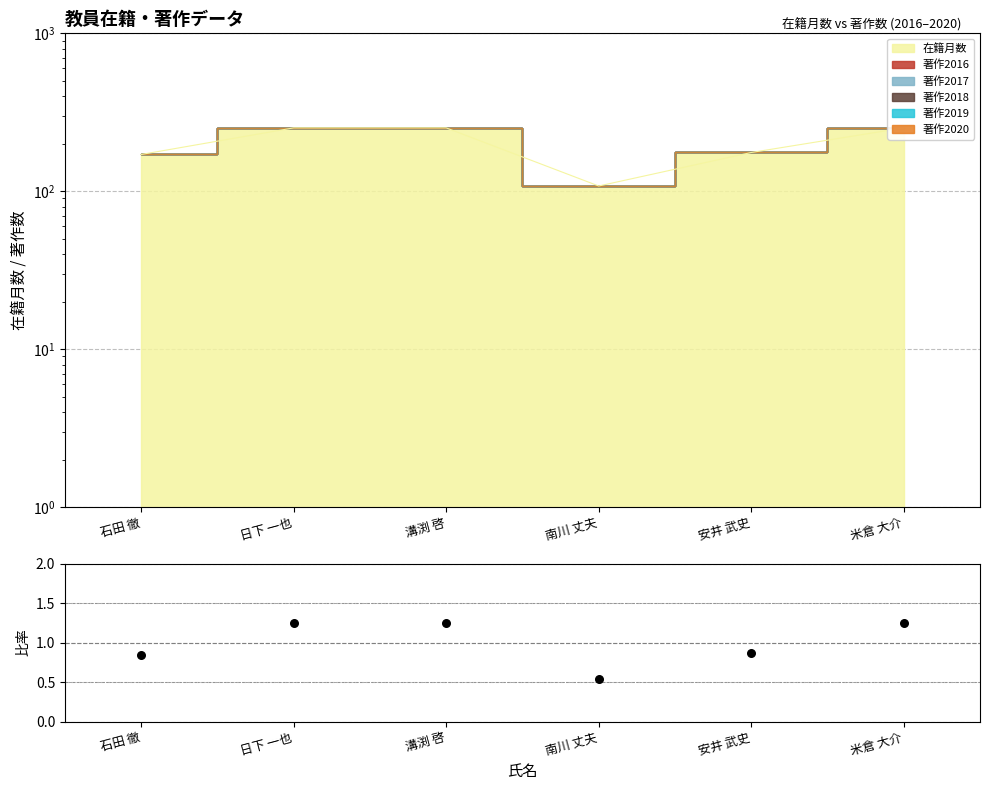

What is the ratio of the value at 石田 徹 to the value at 溝渕 啓?

0.7